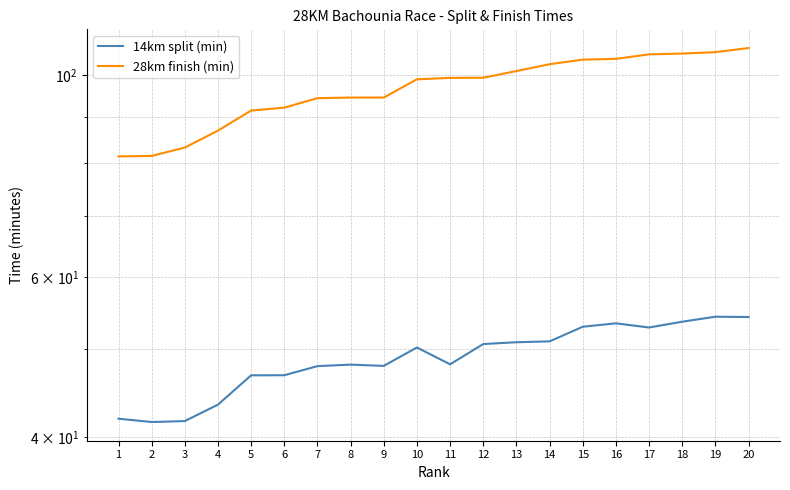

In 14km split (min), how many points are lower than both neighbors (excluding endpoints)?

4